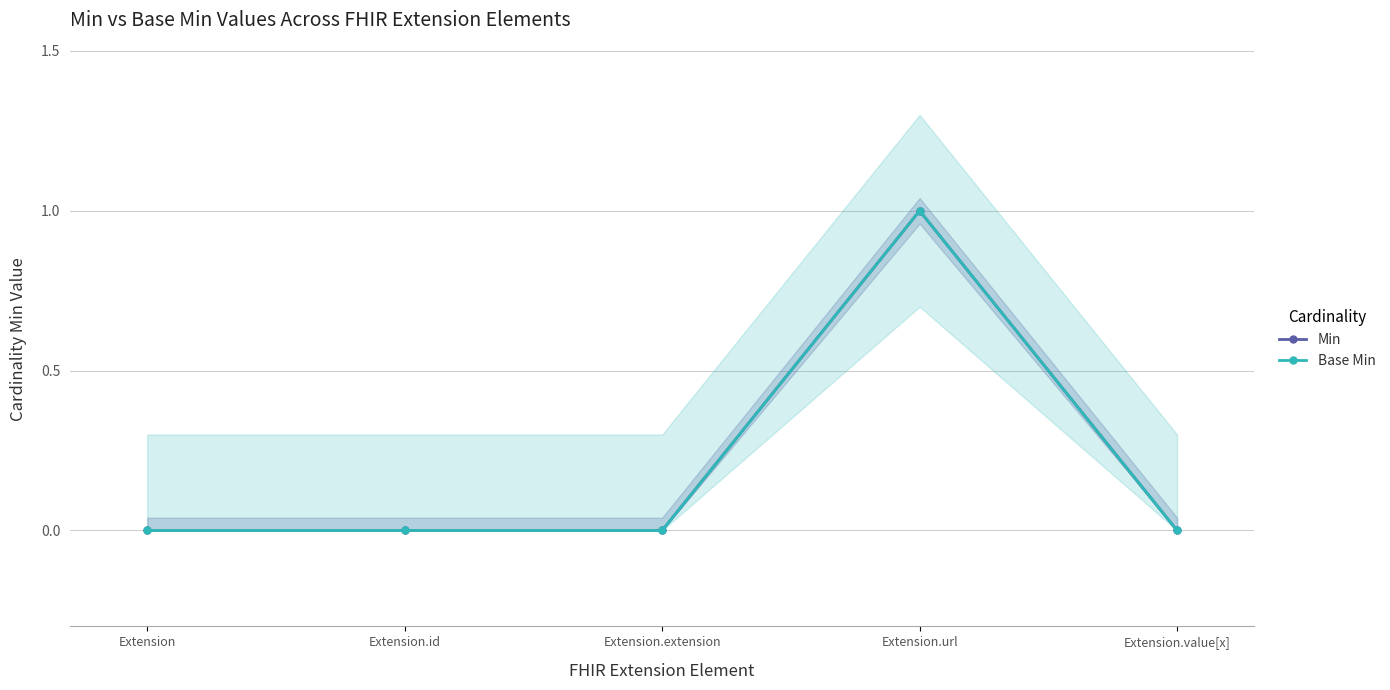

What are all the series names shown in the legend?

Min, Base Min